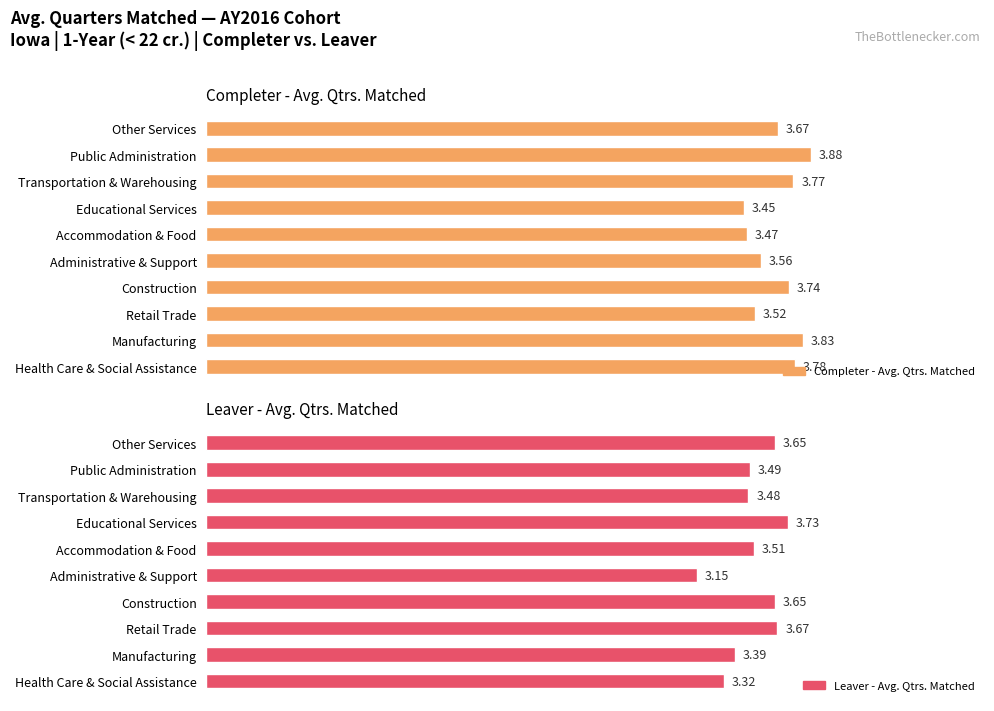

List the series in order of their peak value, lowest first.

Leaver - Avg. Qtrs. Matched, Completer - Avg. Qtrs. Matched